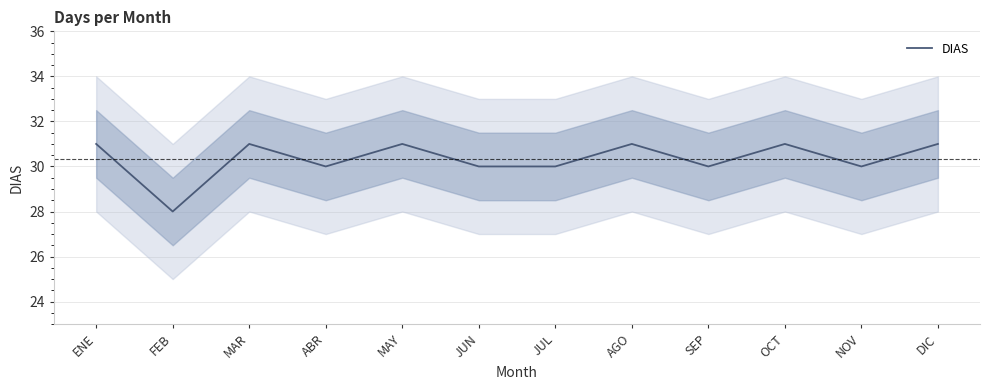

Reading left to right, extract all data points from this chart.

31	28	31	30	31	30	30	31	30	31	30	31